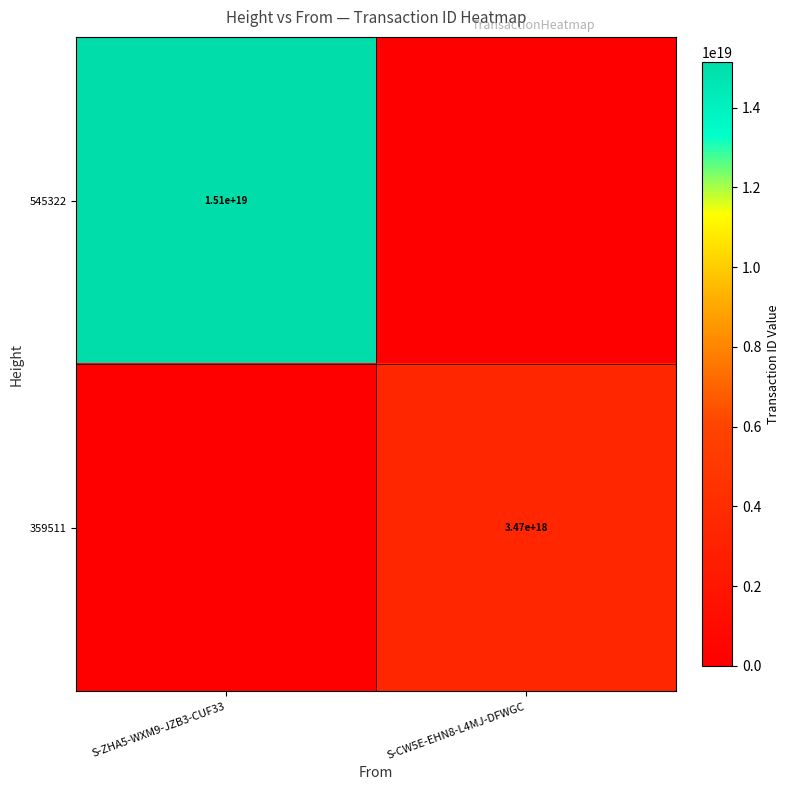

The 545322 series shows 21954976989188718592 at S-ZHA5-WXM9-JZB3-CUF33. True or false?

False